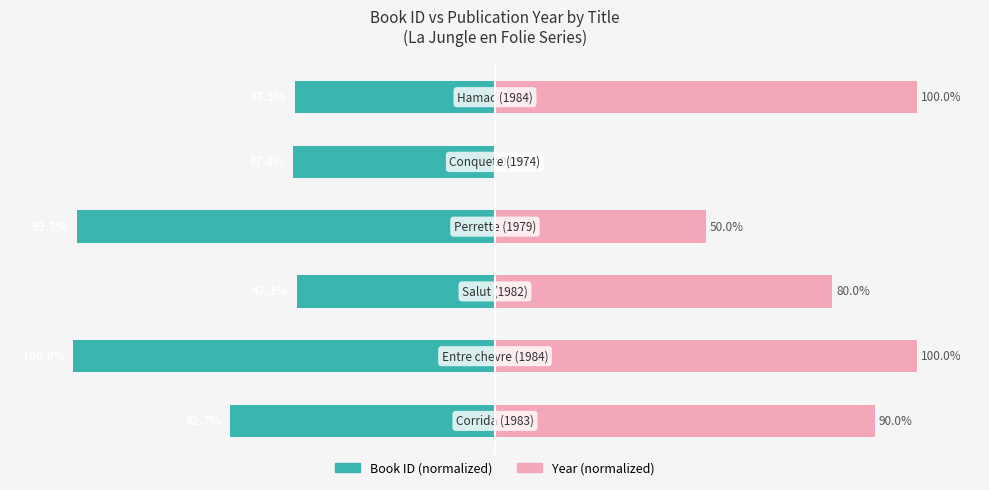

Reading left to right, extract all data points from this chart.

Book ID (normalized): -62.7	-100.0	-47.1	-99.2	-47.8	-47.5
Year (normalized): 90.0	100.0	80.0	50.0	0.0	100.0